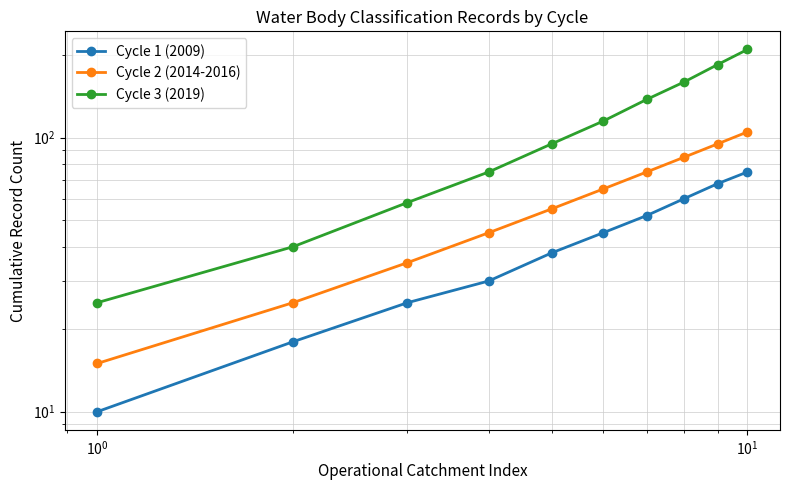

Which series has the largest total across all categories?

Cycle 3 (2019)